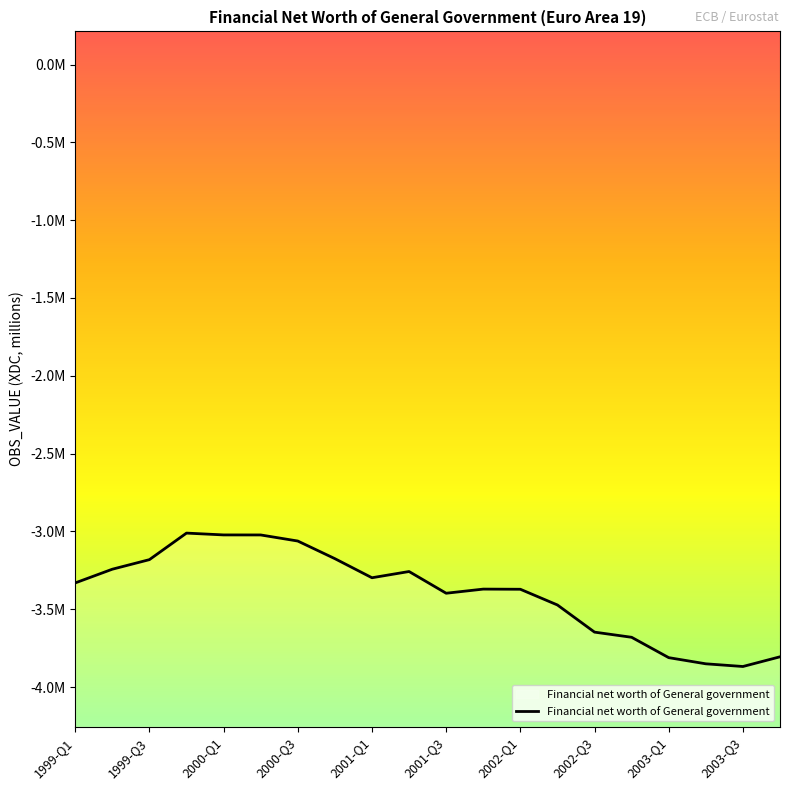

Does the chart display data point markers on the line(s)?

No